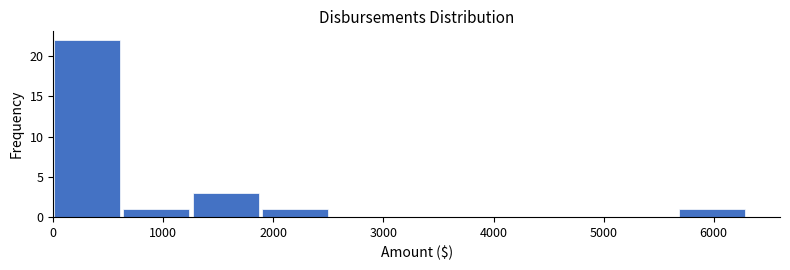

Which range on the x-axis has the tallest bar?

0 to 600